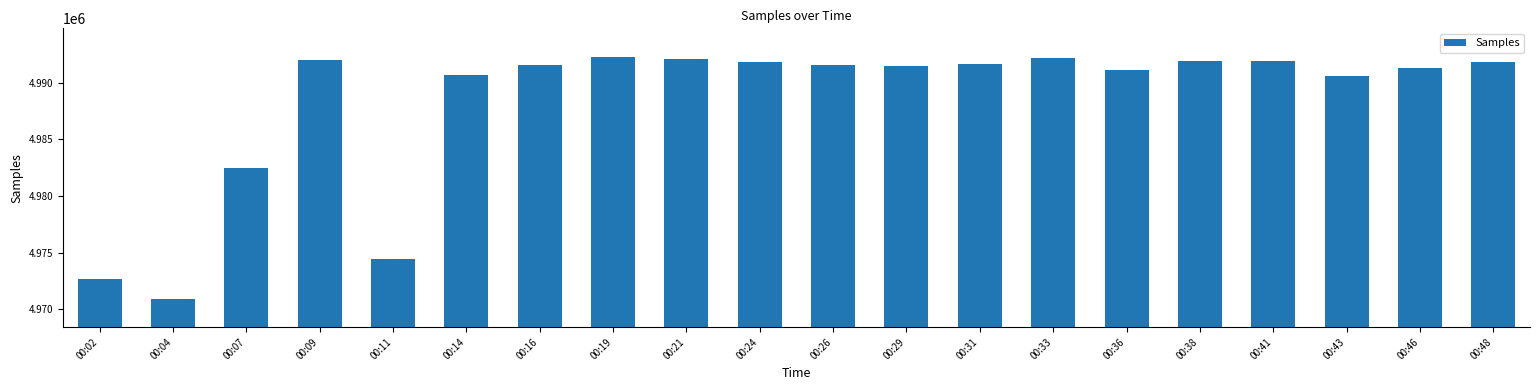

The chart shows a value of 4991840 at 00:24. True or false?

True